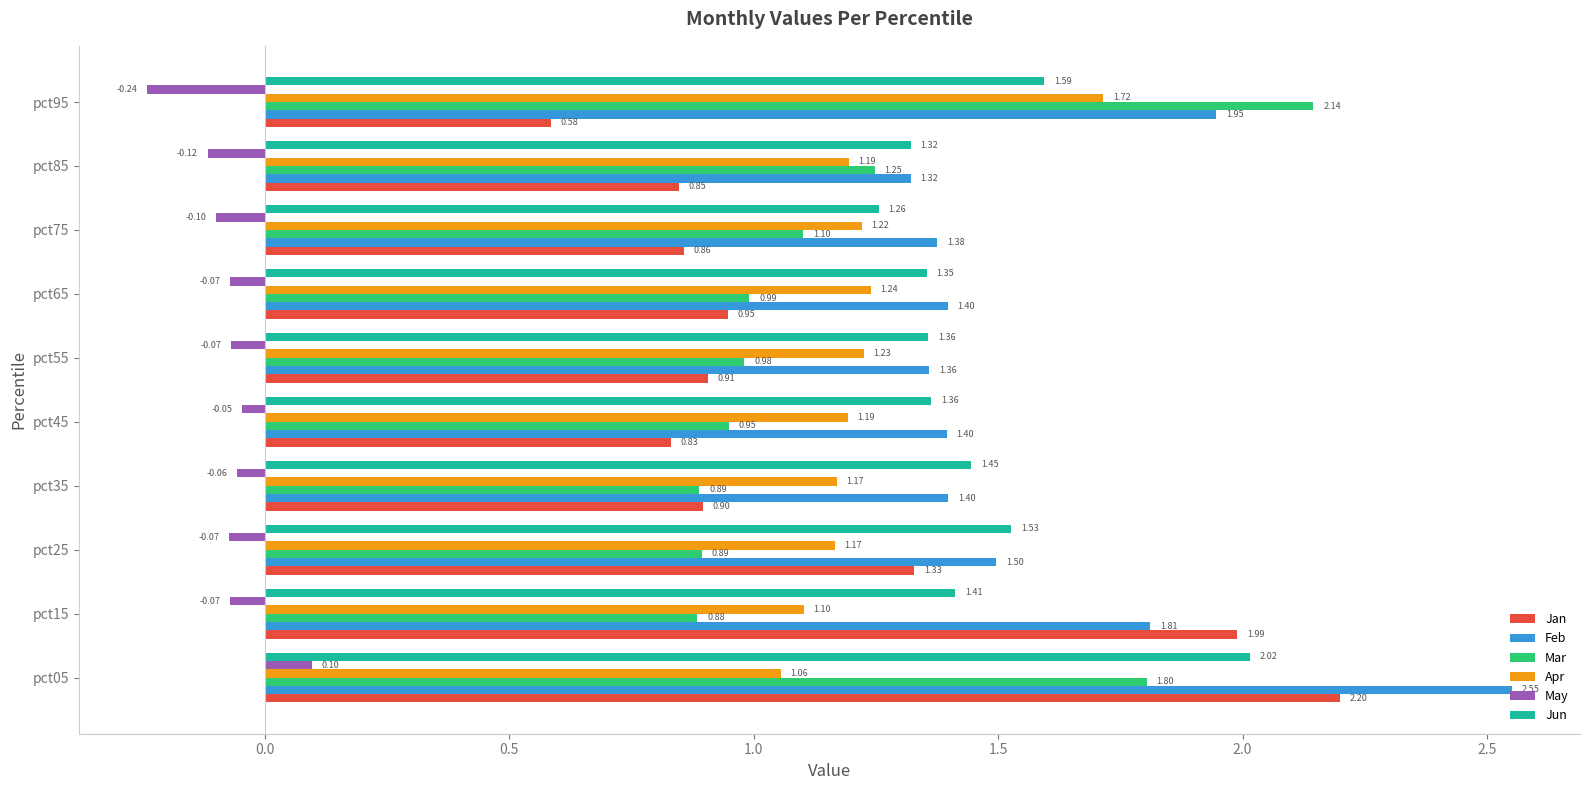

What is the difference between the second highest and second lowest values in the Jun series?

0.3